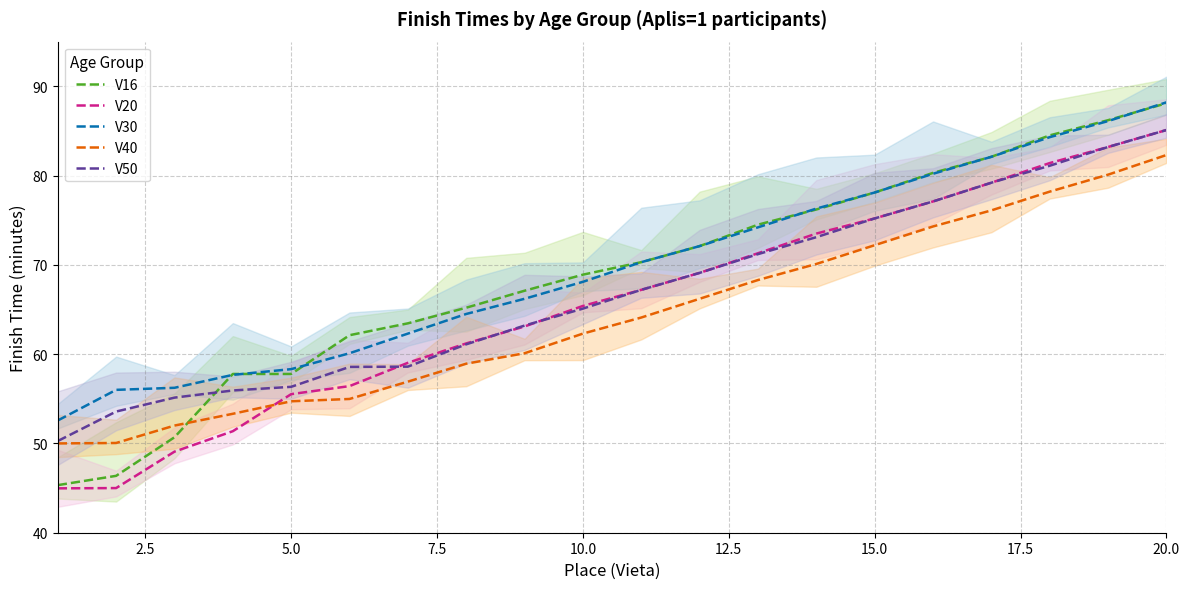

At which label does V20 reach its peak?

20.0